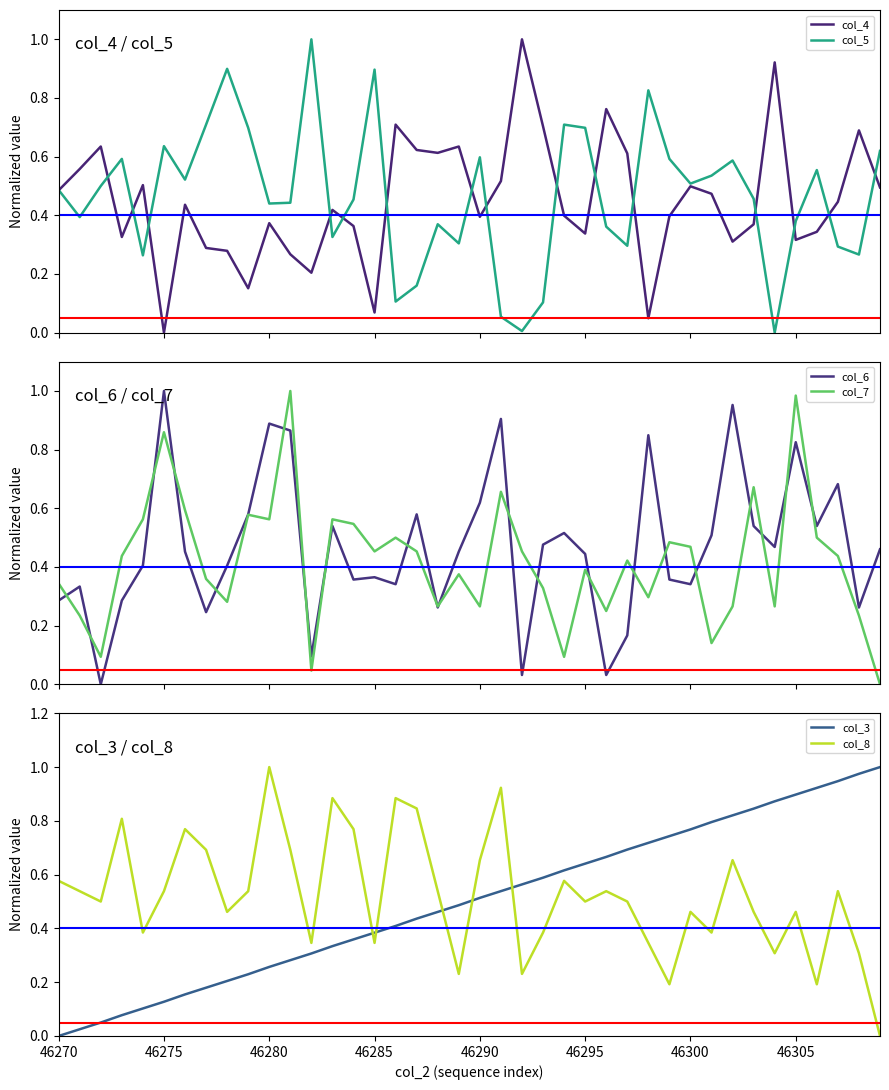

True or false: col_3 has more than 0 points higher than both neighbors.

False